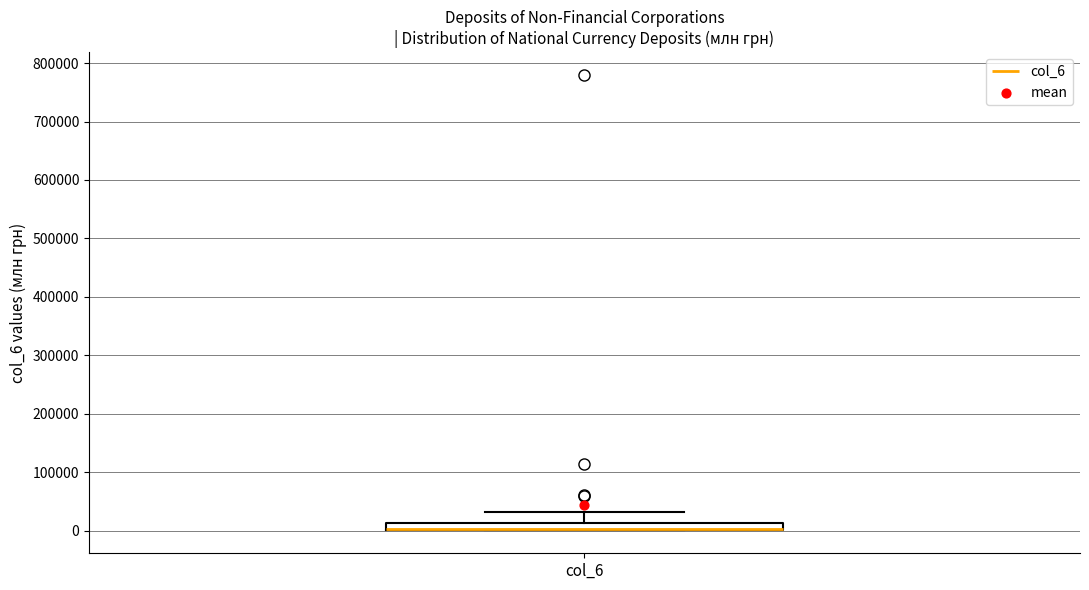

Where is the lower edge of the box for col_6 on the y-axis? The values are not printed on the chart, so give them approximately, as read against the axis.

0